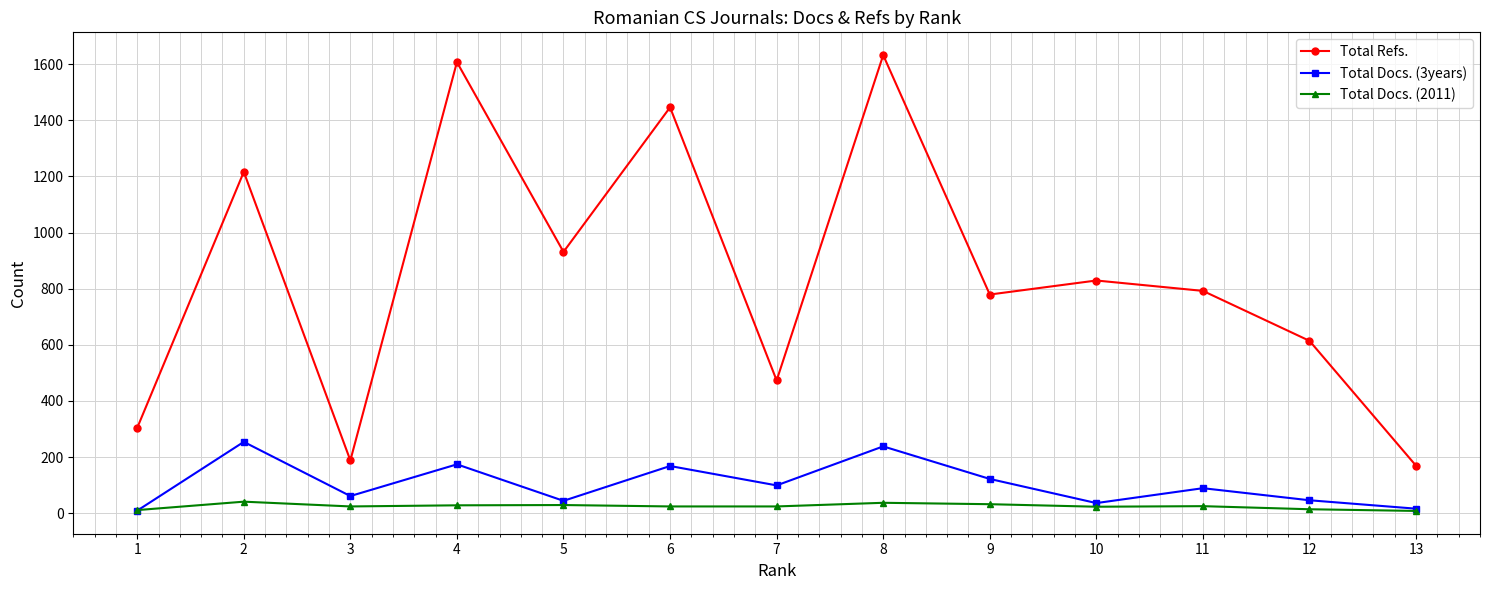

In Total Docs. (3years), how many points are higher than both neighbors (excluding endpoints)?

5